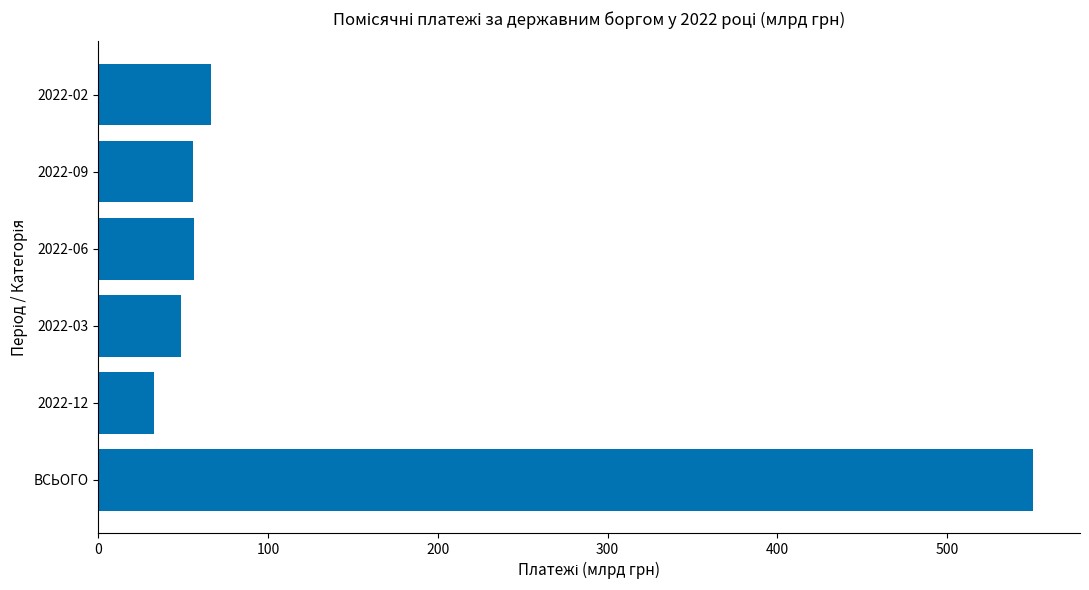

Approximately how many times larger is the value at 2022-09 compared to 2022-03?

1.1